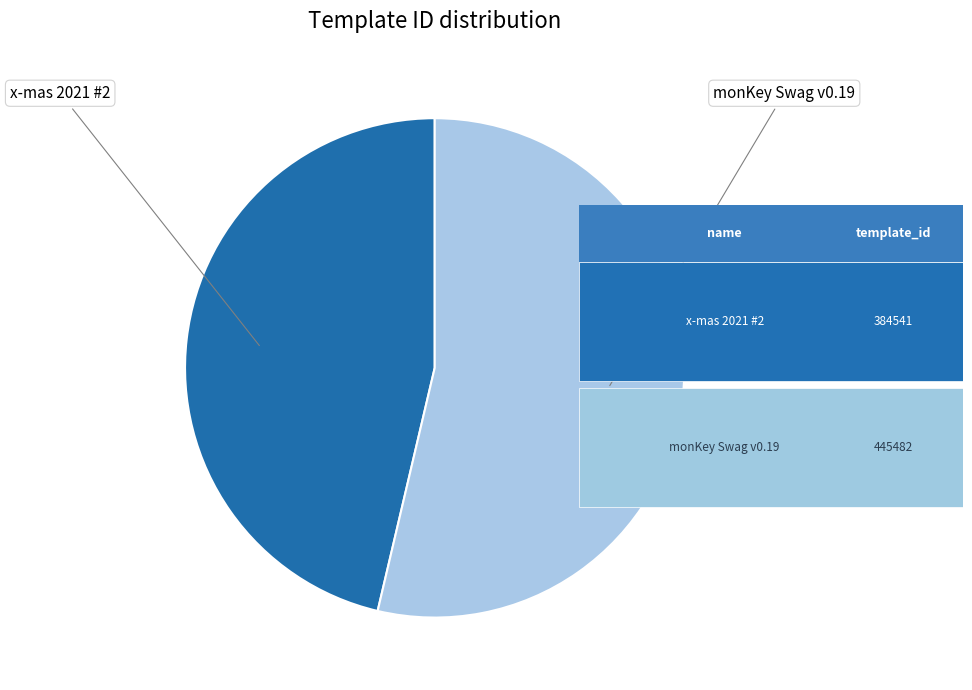

What is the smallest slice in the pie chart?

x-mas 2021 #2